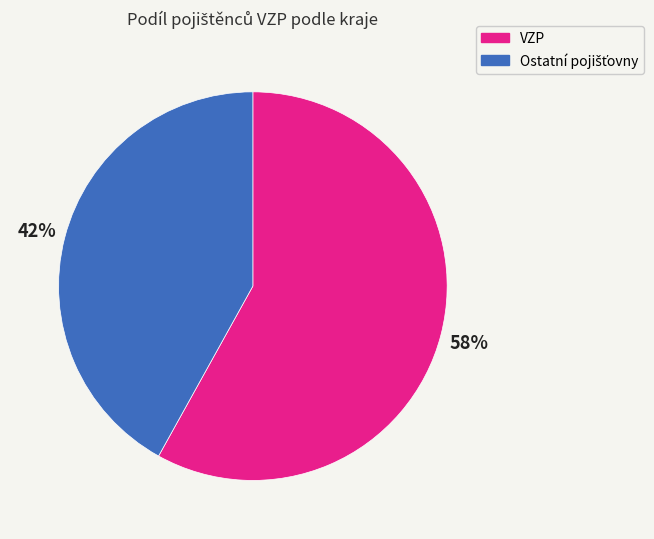

Does any single category account for the majority?

Yes